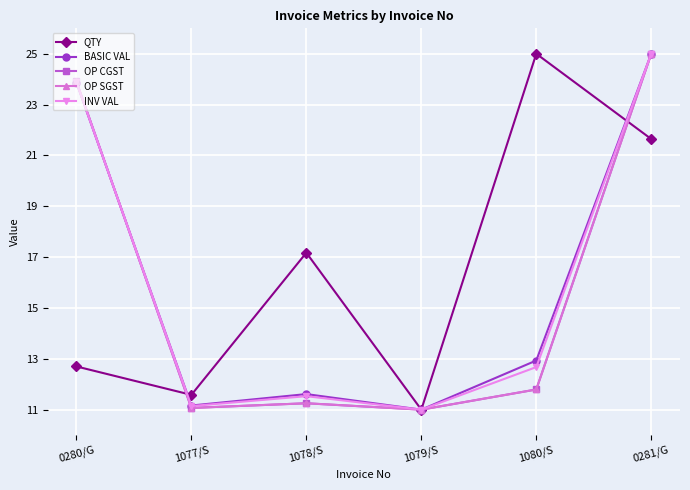

Rank the series at 1078/S from lowest to highest value.

OP CGST, OP SGST, INV VAL, BASIC VAL, QTY